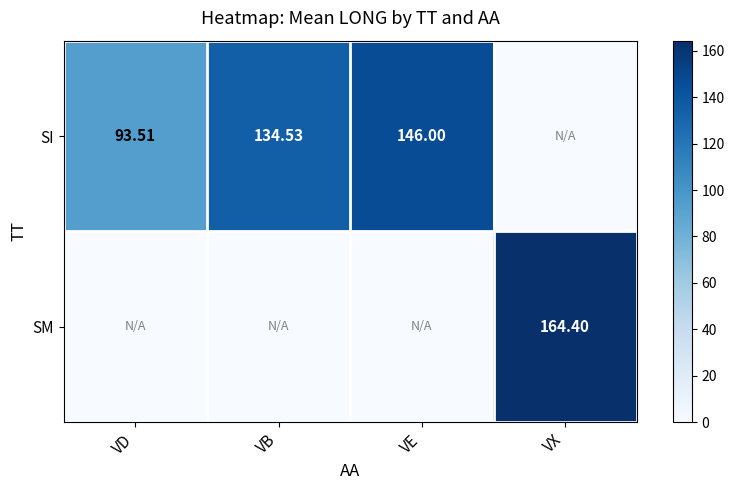

Is the value of SI at VD greater than the value of SM at VX?

No